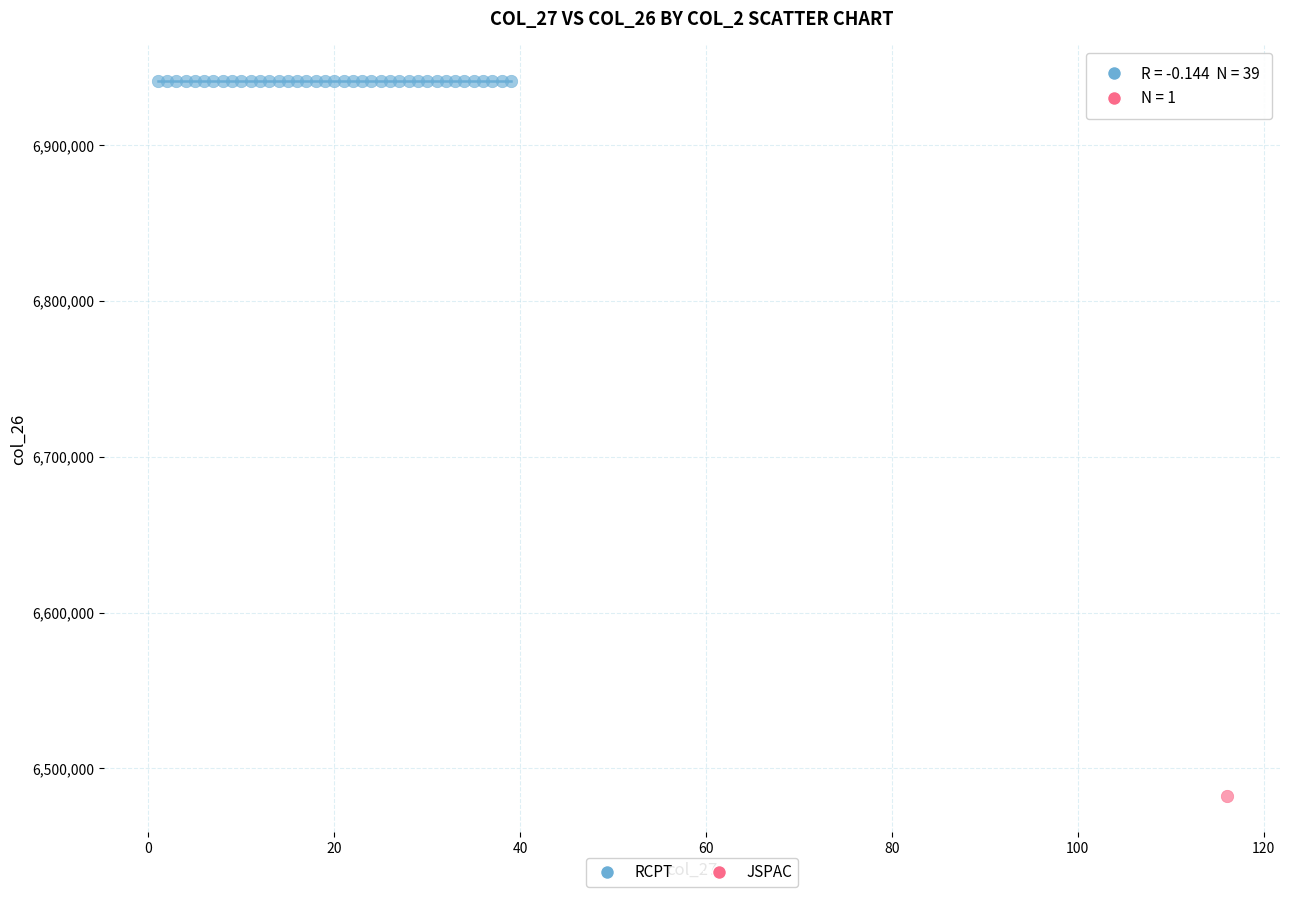

What are all the series names shown in the legend?

RCPT, JSPAC